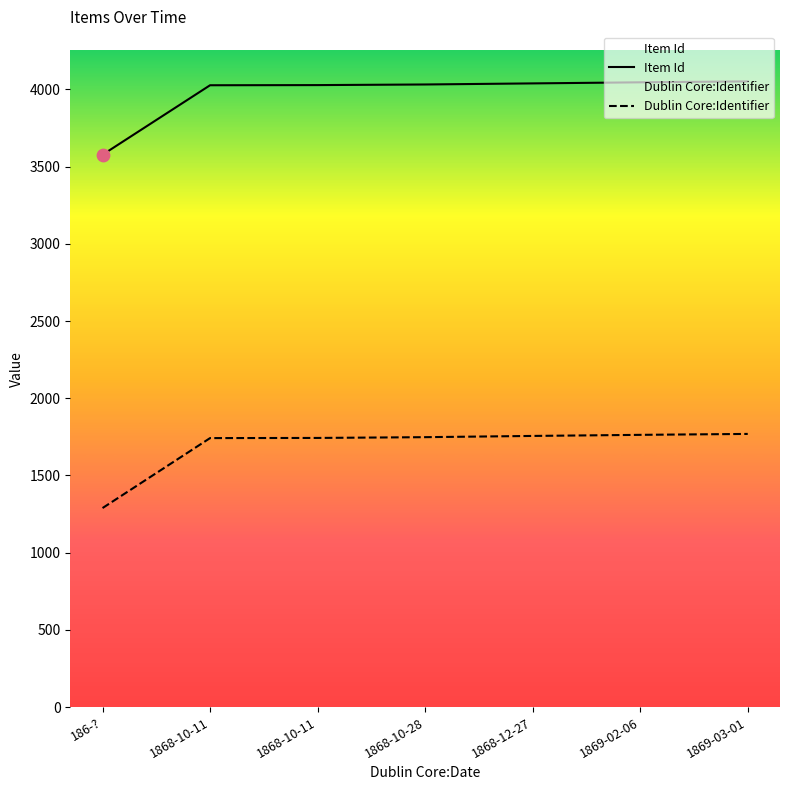

At which category is the sum across all series the highest?

1869-03-01